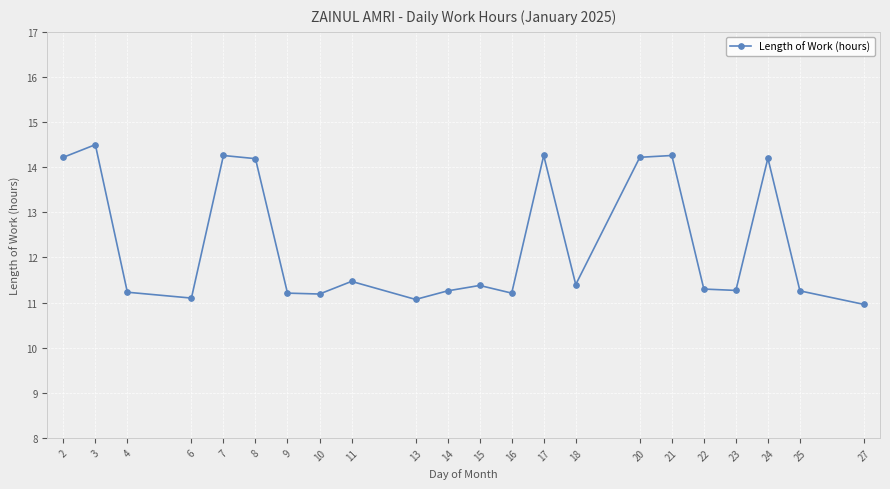

What is the value of the 15th point from the left?

11.4